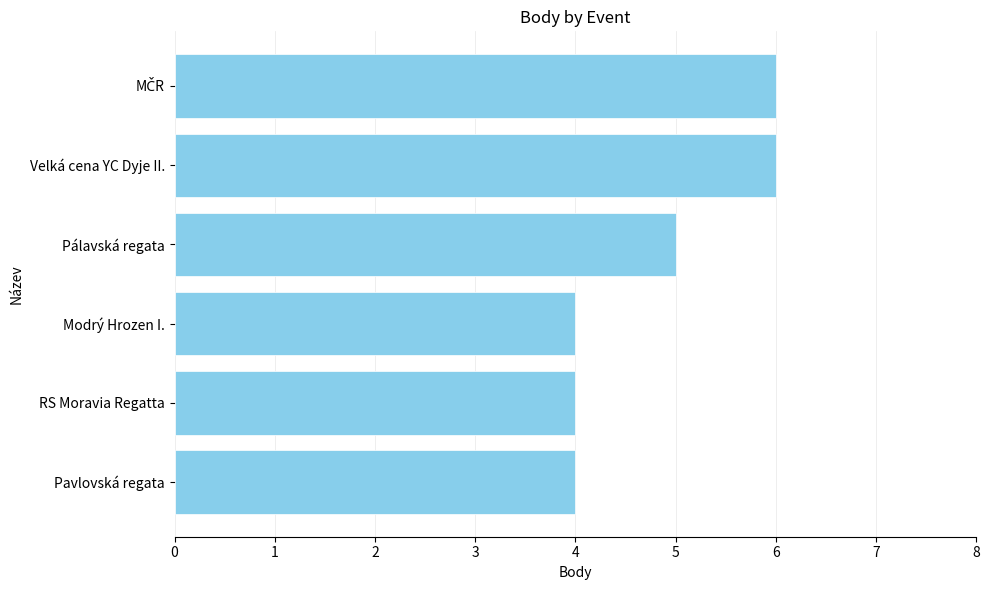

Which has a higher value, Modrý Hrozen I. or Pálavská regata?

Pálavská regata